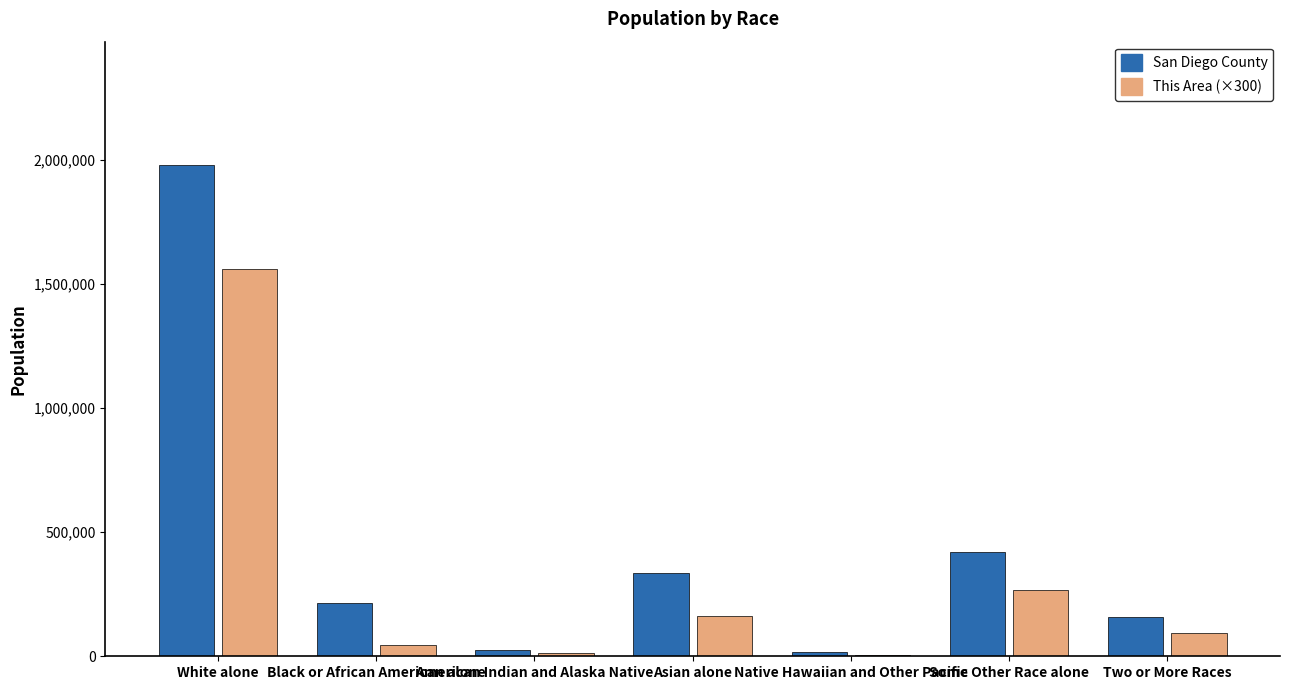

The value of This Area (×300) at White alone is 361747. True or false?

False